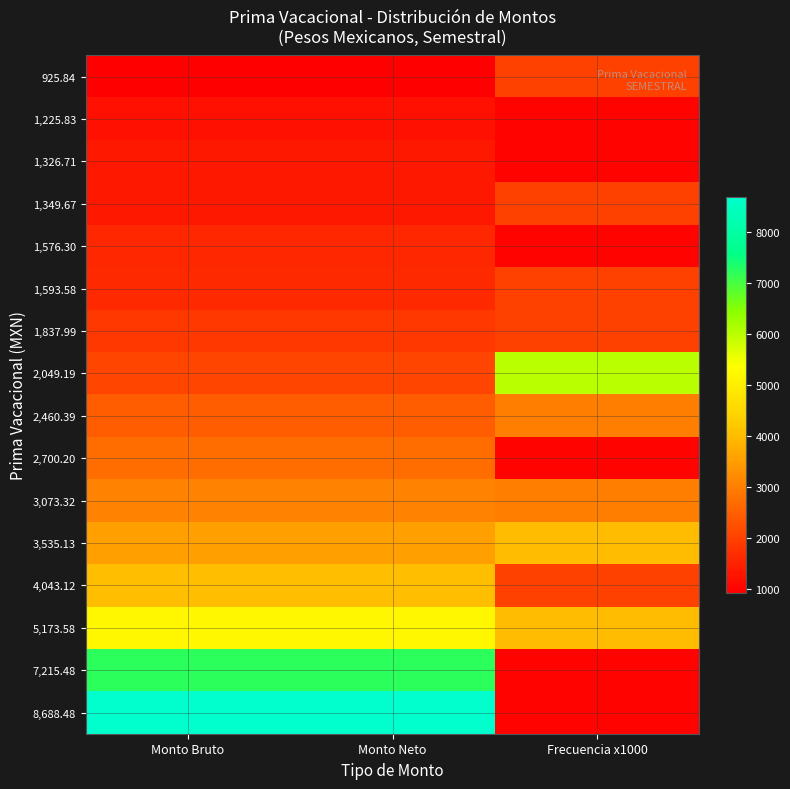

What is the difference between the highest and lowest values at Frecuencia x1000?

5000.0